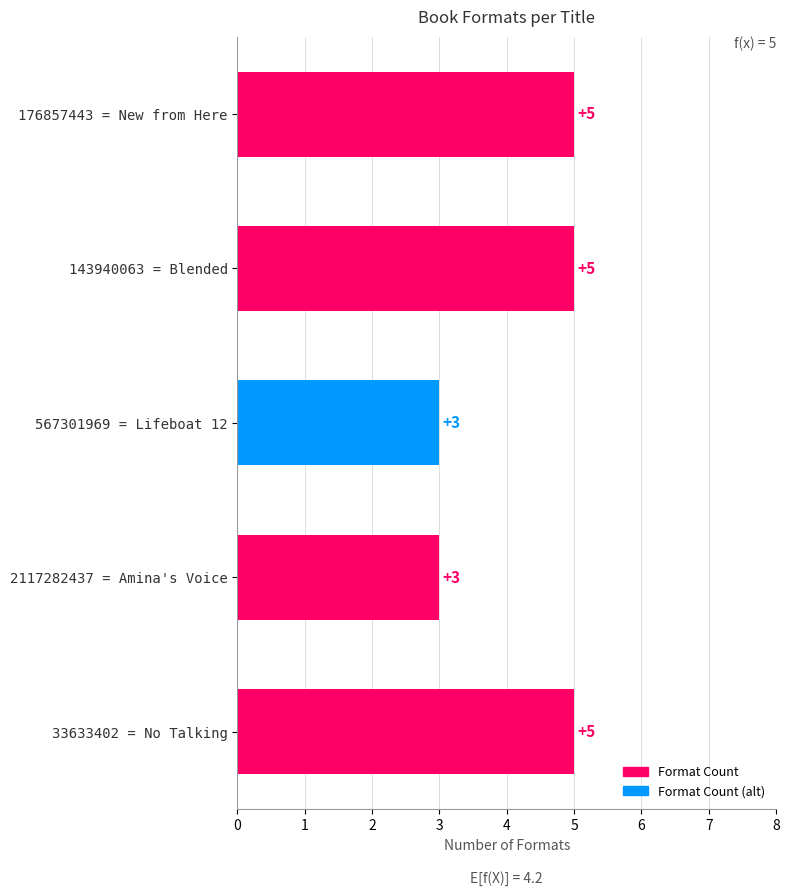

What is the value of the 3rd bar from the top?

3